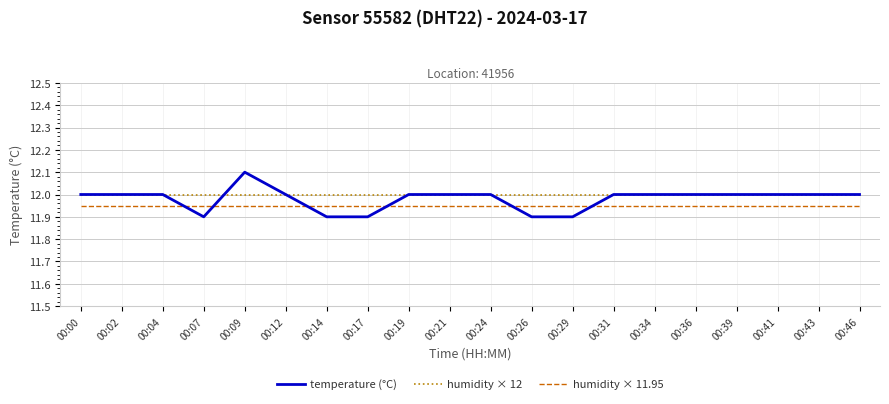

Is it true that humidity × 11.95 equals 11.9 at 00:43?

True